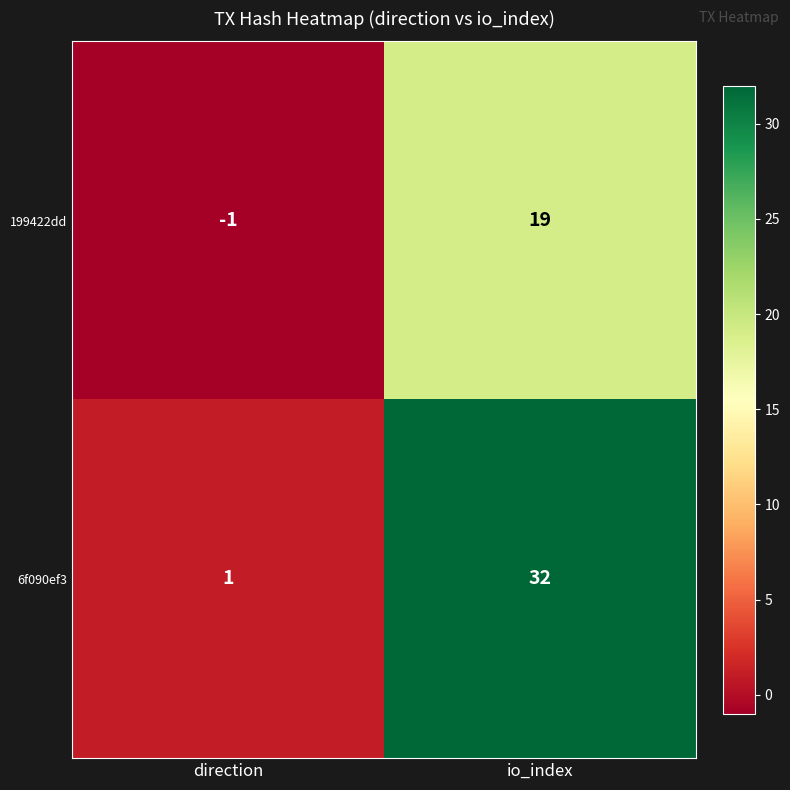

What is the minimum value shown in the chart?

-1